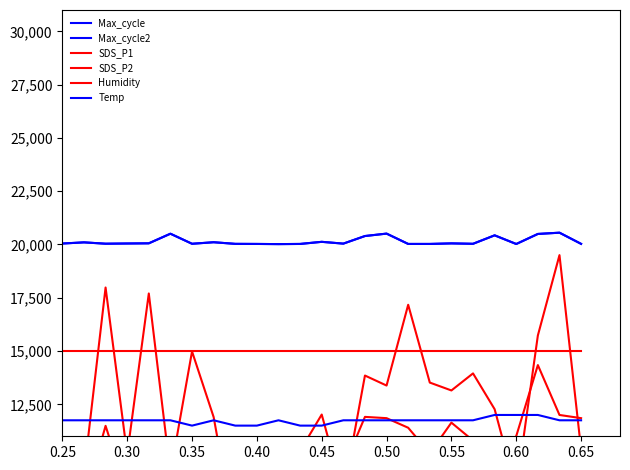

How many series are shown in this chart?

6